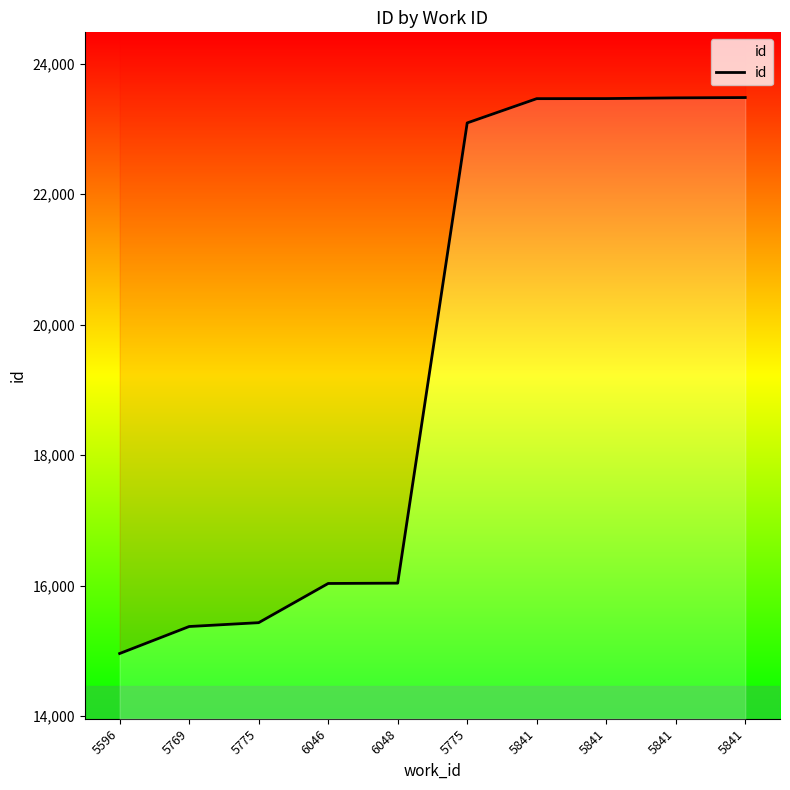

Is it true that the value at 5775 is 23094?

True